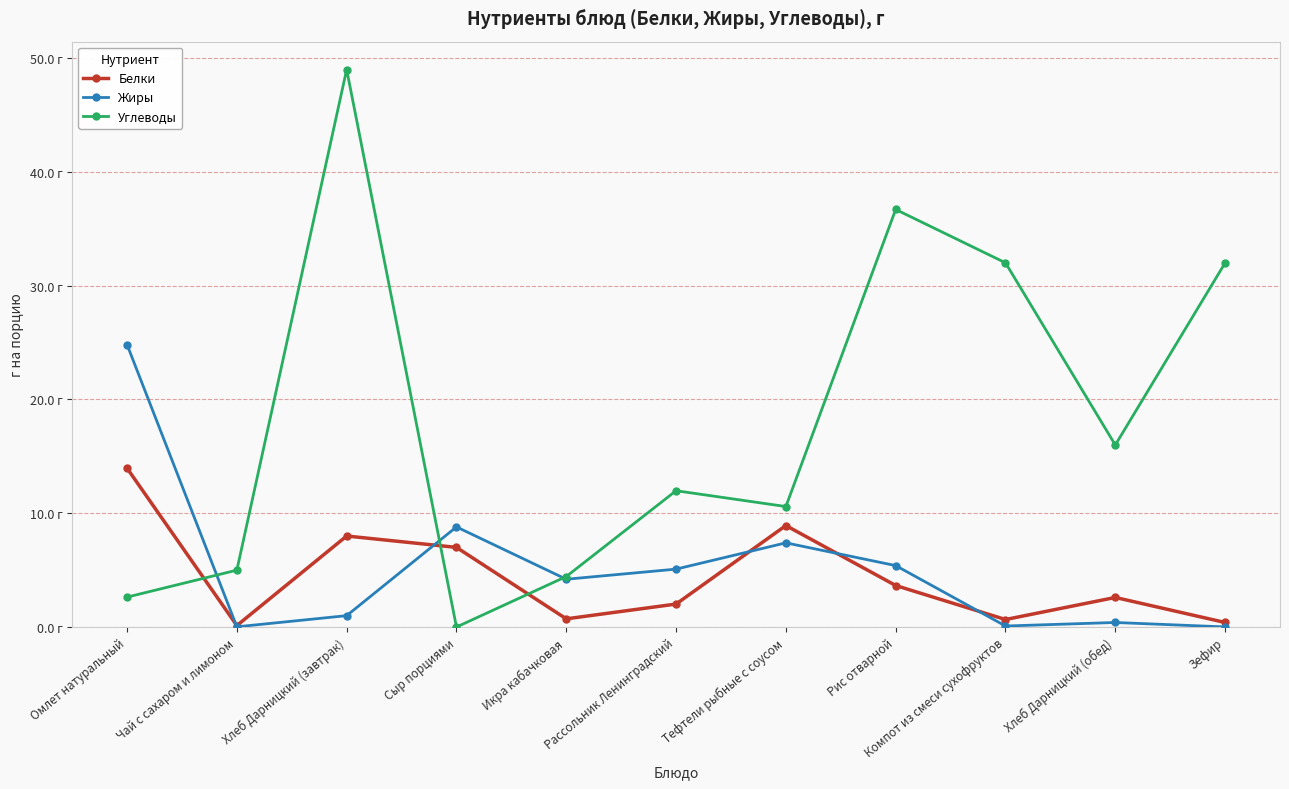

Rank the series at Зефир from highest to lowest value.

Углеводы, Белки, Жиры